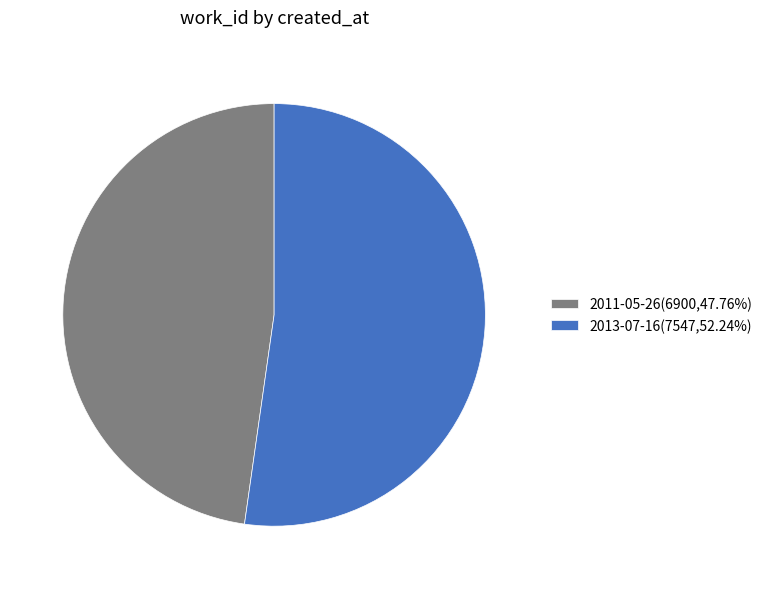

What is the ratio of the value at 2011-05-26(6900,47.76%) to the value at 2013-07-16(7547,52.24%)?

0.9